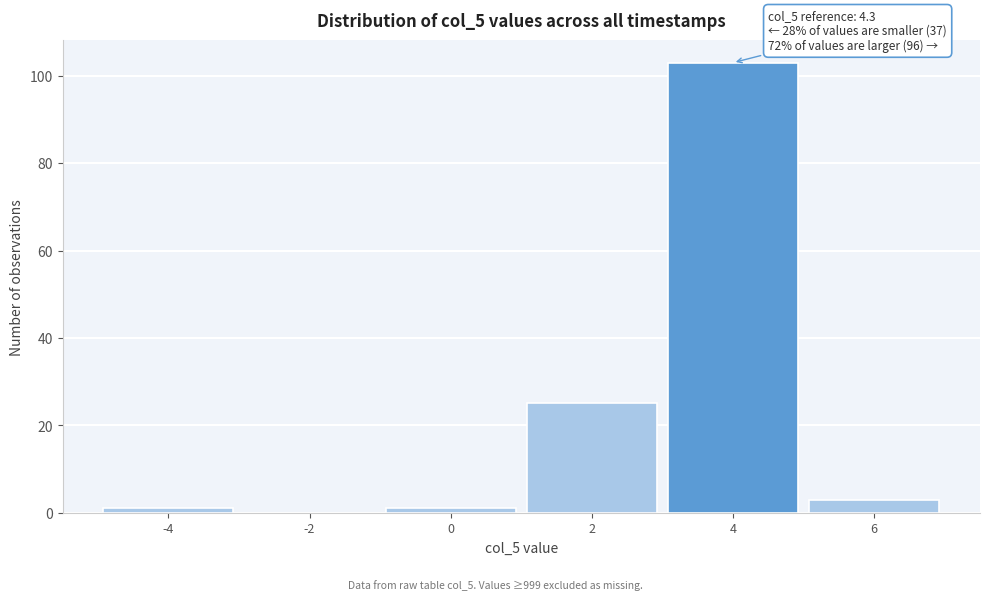

Reading left to right, list all the values displayed in this chart.

-4=1	-2=0	0=1	2=25	4=103	6=3